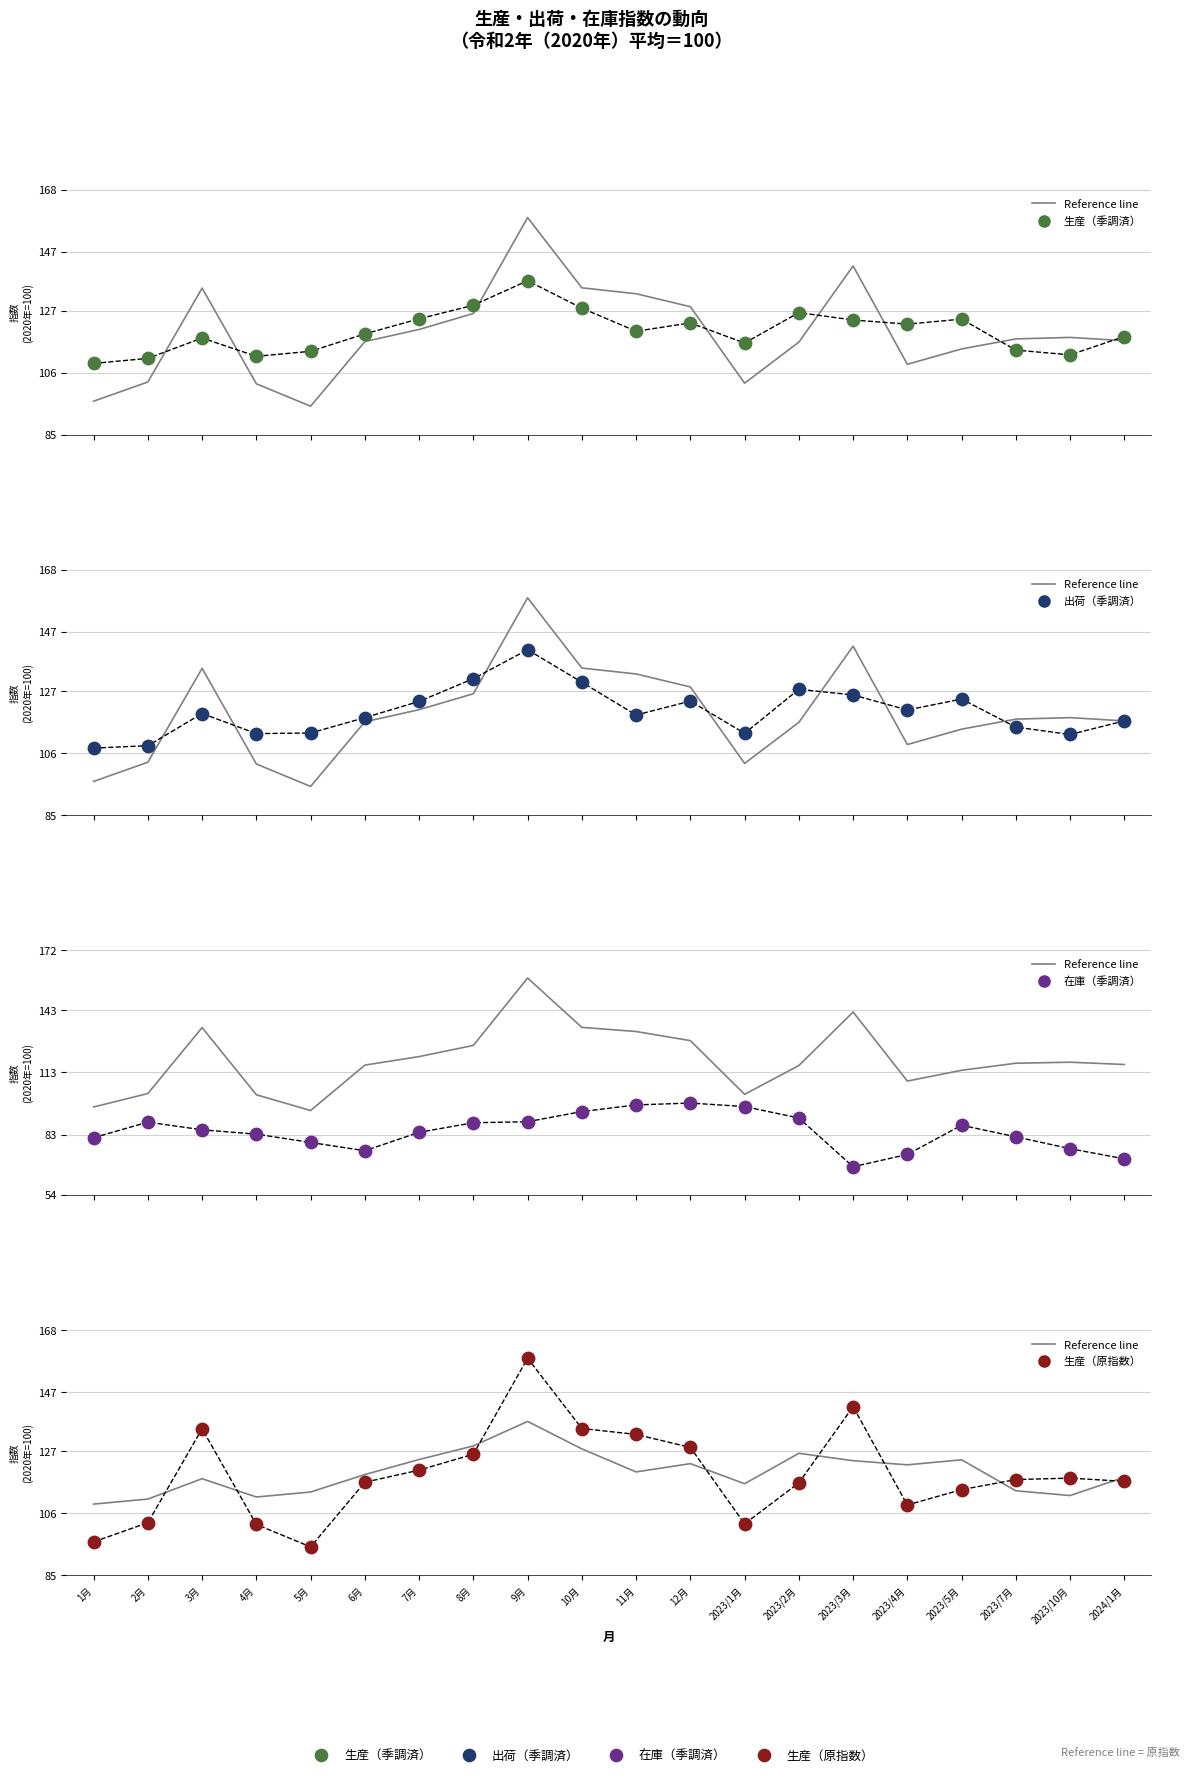

At which category is the sum across all series the highest?

9月